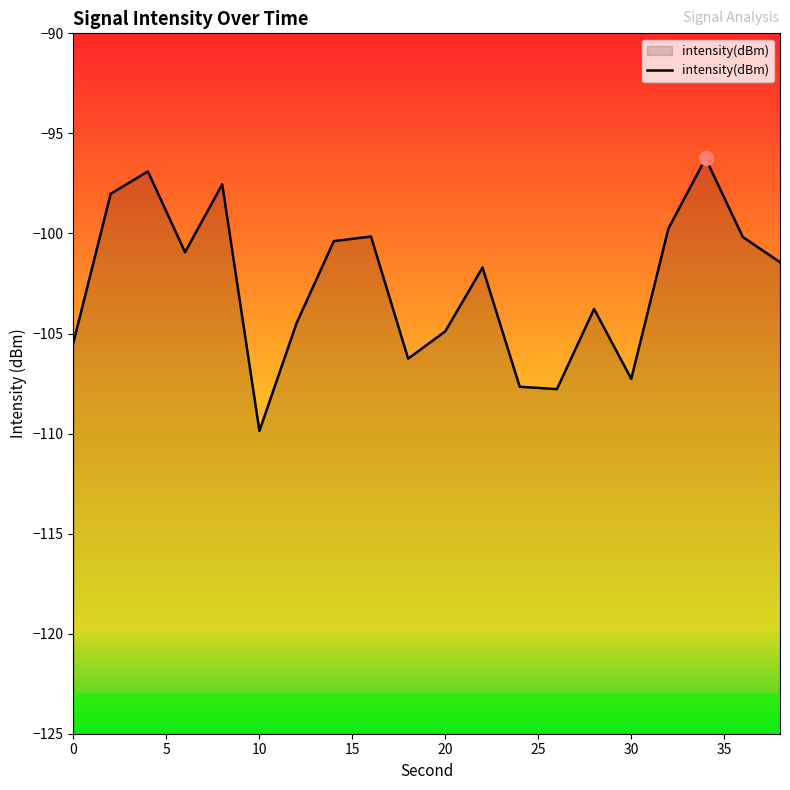

Does the chart display data point markers on the line(s)?

No